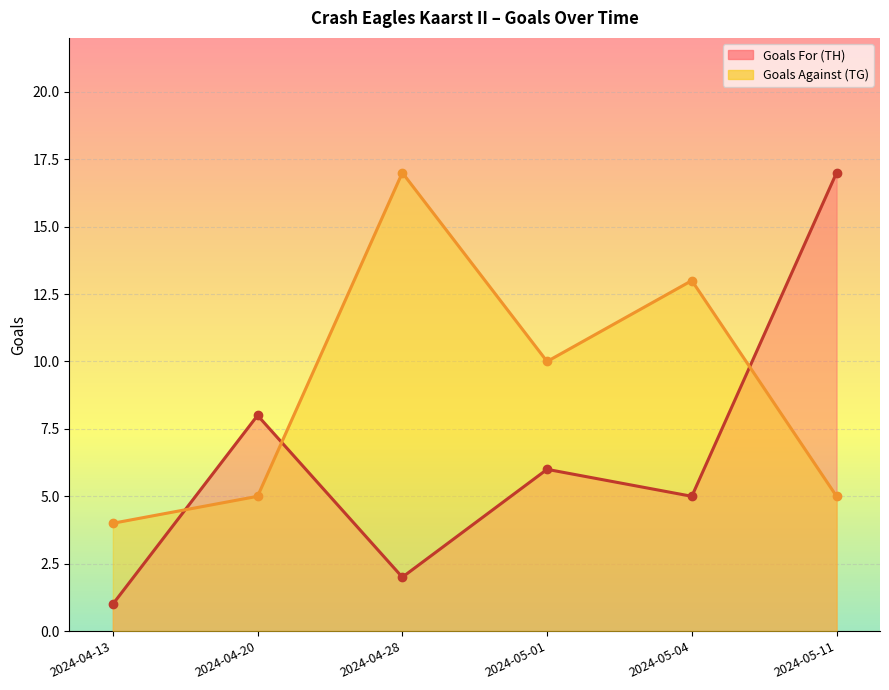

At which category is the sum across all series the highest?

2024-05-11